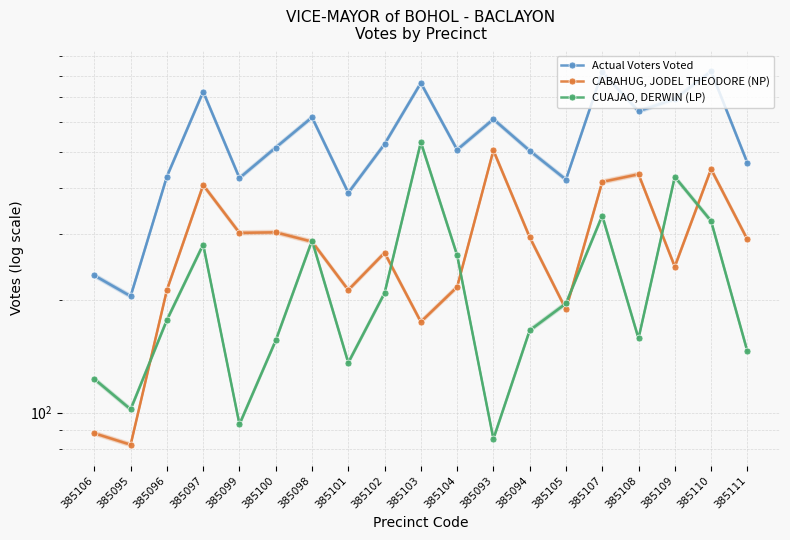

How many categories are shown in the chart?

19